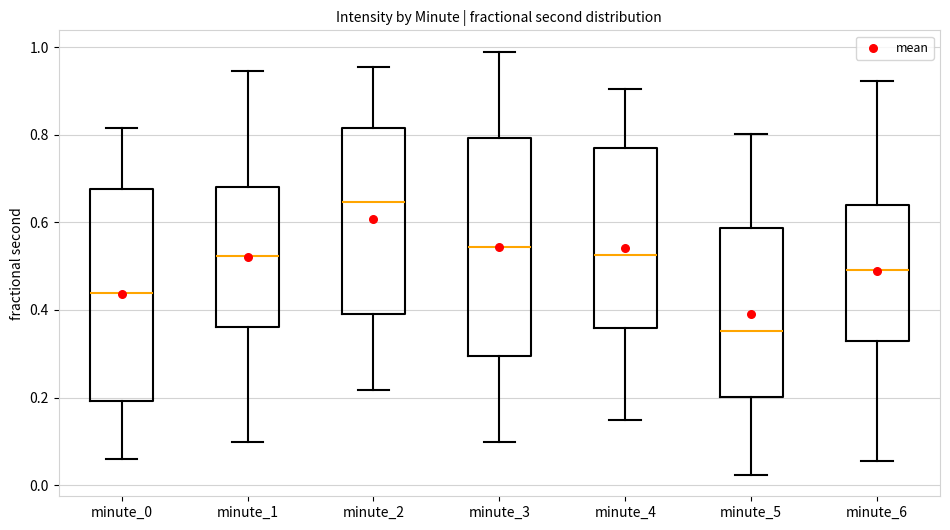

Where is the upper edge of the box for minute_5 on the y-axis? The values are not printed on the chart, so give them approximately, as read against the axis.

0.58